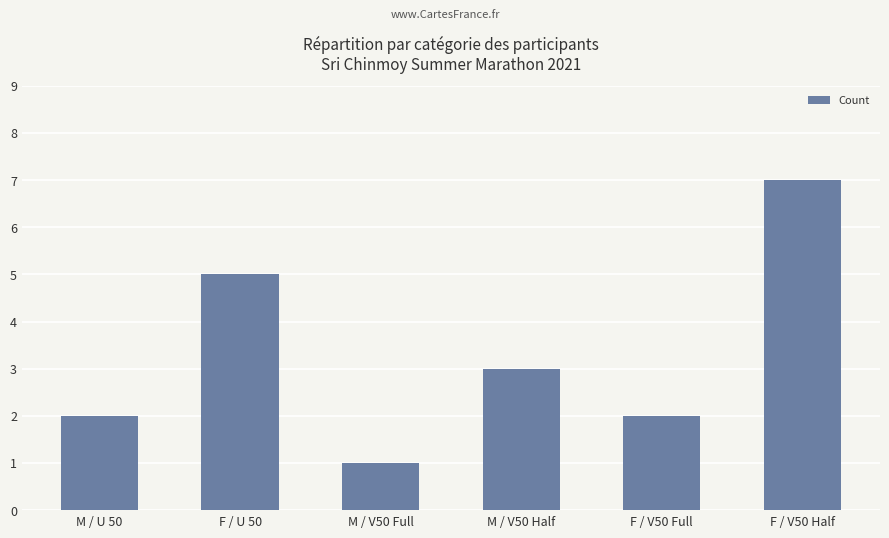

At which category does the chart reach its minimum across all series?

M / V50 Full